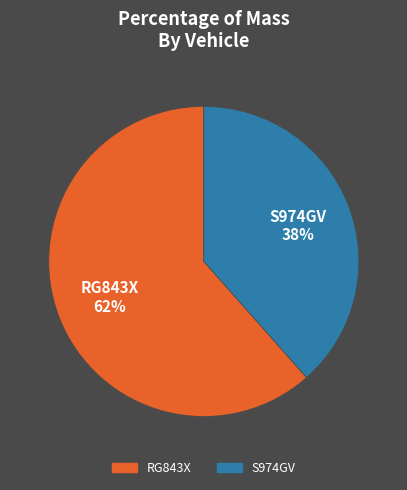

Which slice is the smallest?

S974GV